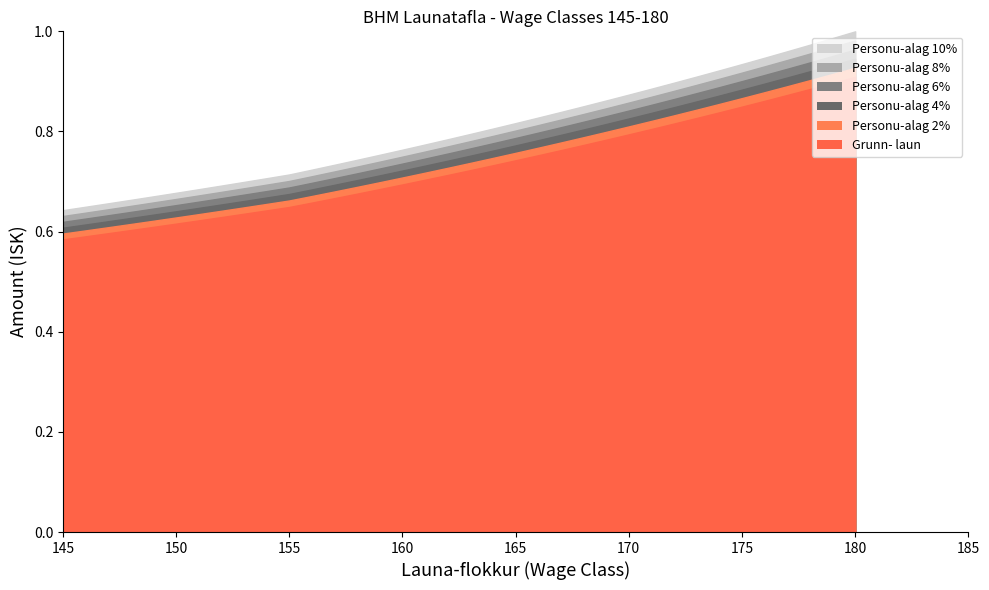

Is it true that Personu-alag 8% equals 0.7 at 159?

True